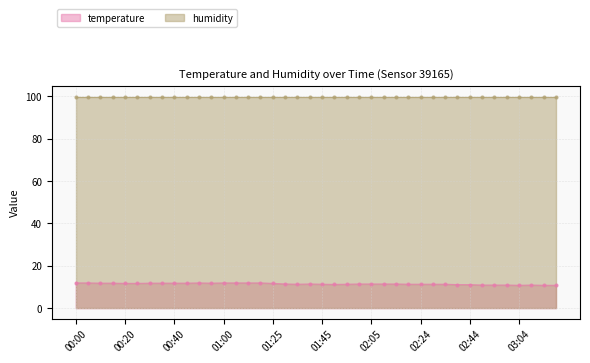

The chart shows a value of 11.4 at 02:05. True or false?

True